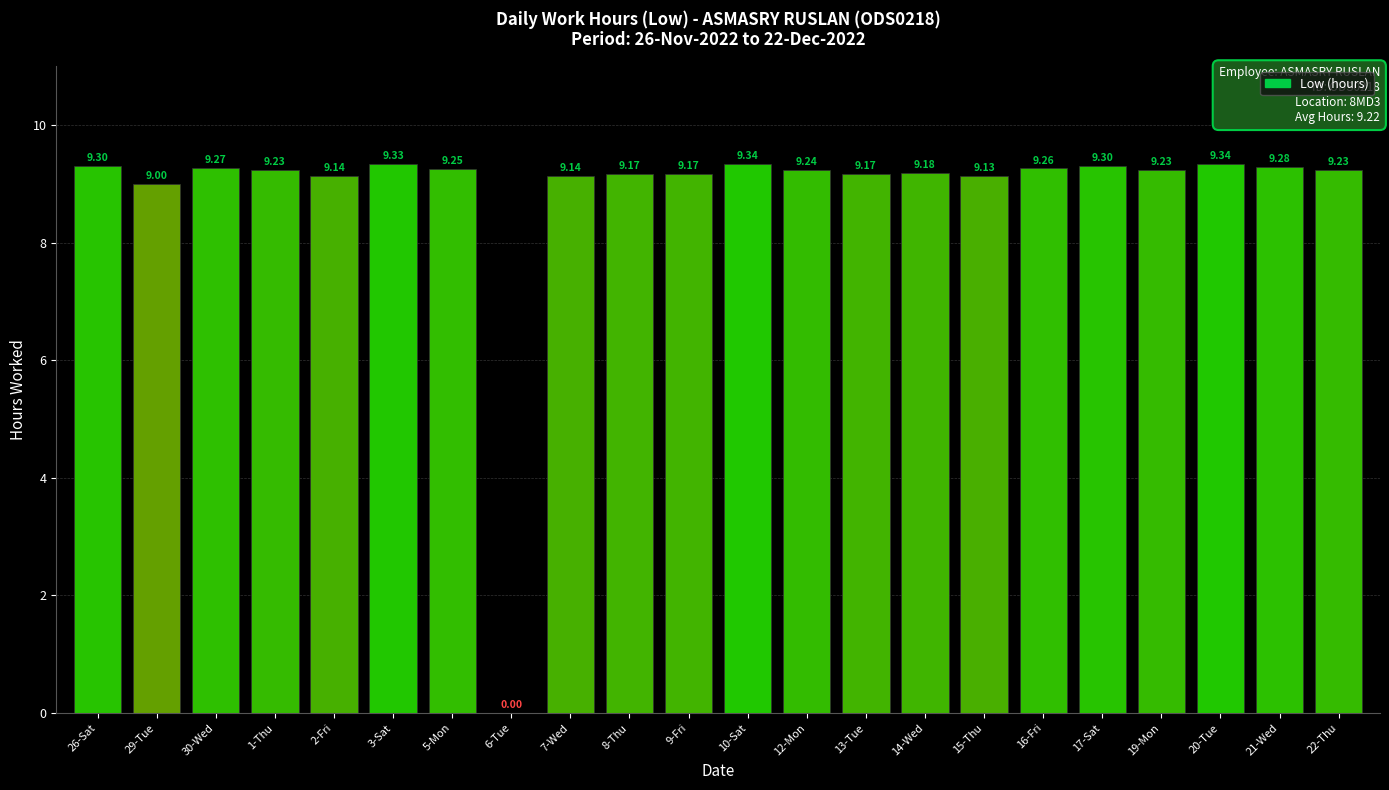

Is it true that the value at 16-Fri is 9.3?

True